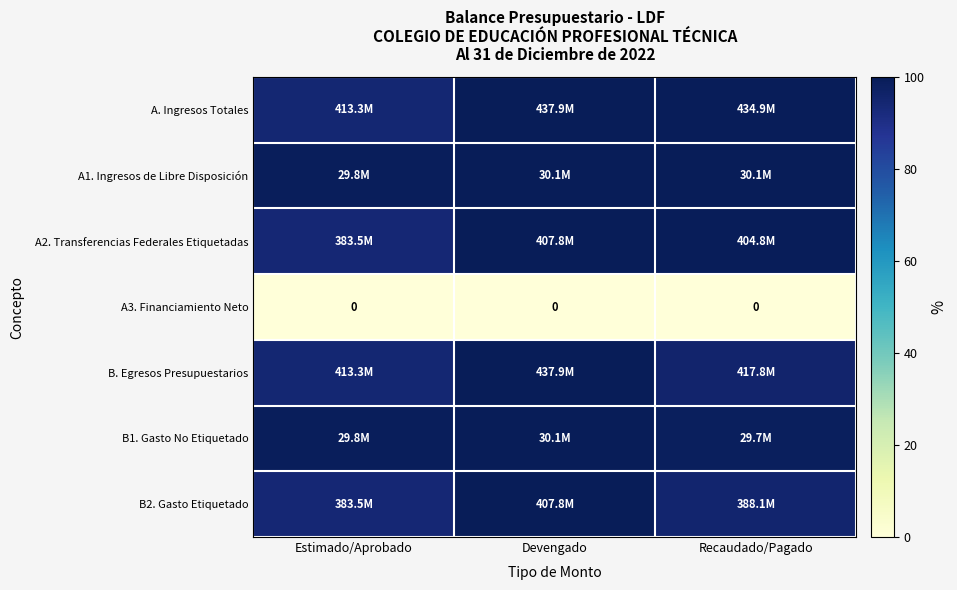

What is the approximate value of A1. Ingresos de Libre Disposición at Estimado/Aprobado?

98.9